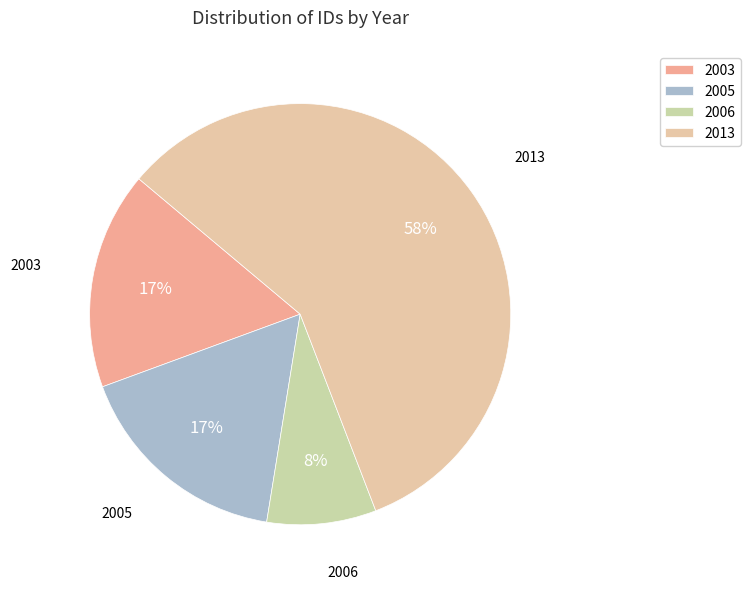

How many segments does this pie chart have?

4